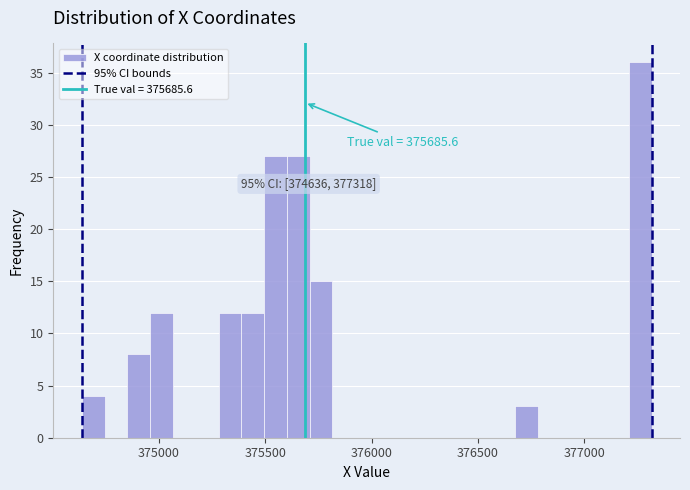

Around what value on the x-axis is the tallest bar? Give the approximate position of its centre, as read against the axis.

377250